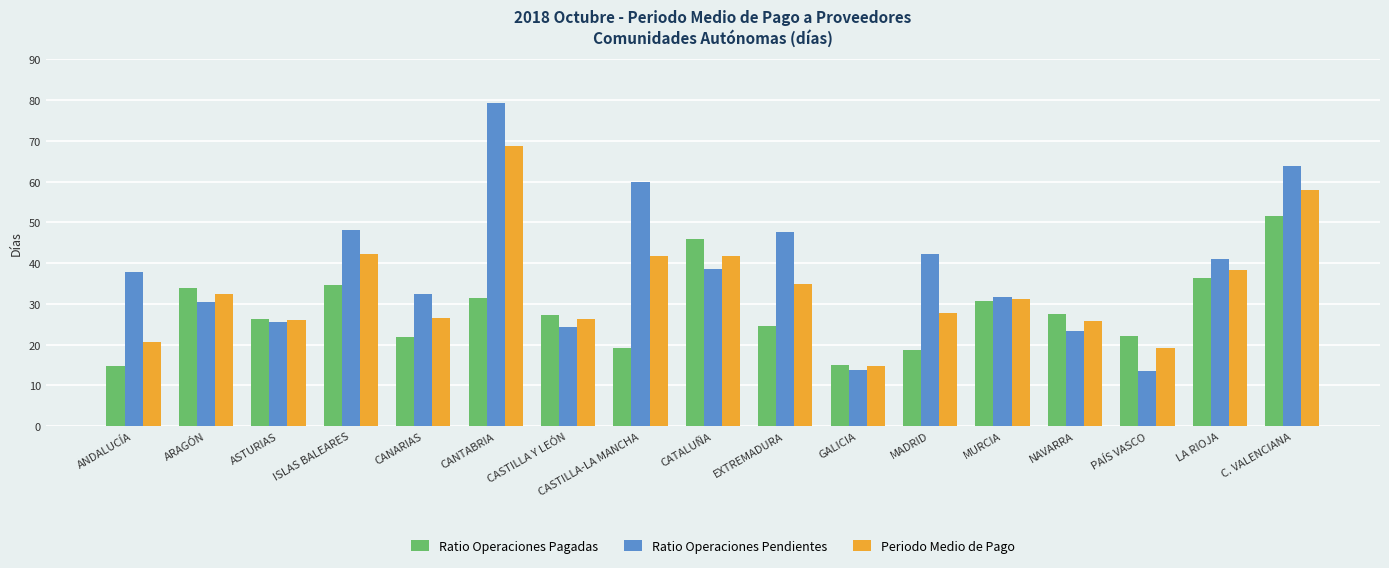

What is the spread (max minus min) of values at CASTILLA-LA MANCHA?

40.8